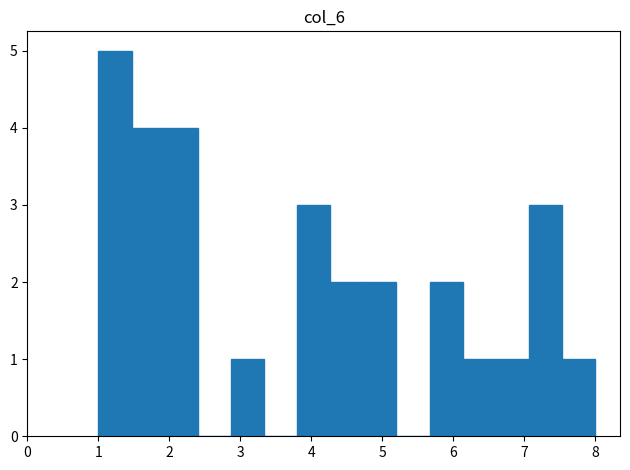

How tall is the bar that spans 2.9 to 3.3 on the x-axis? Neither the bar edges nor the heights are printed on the chart, so give them approximately, as read against the axes.

1